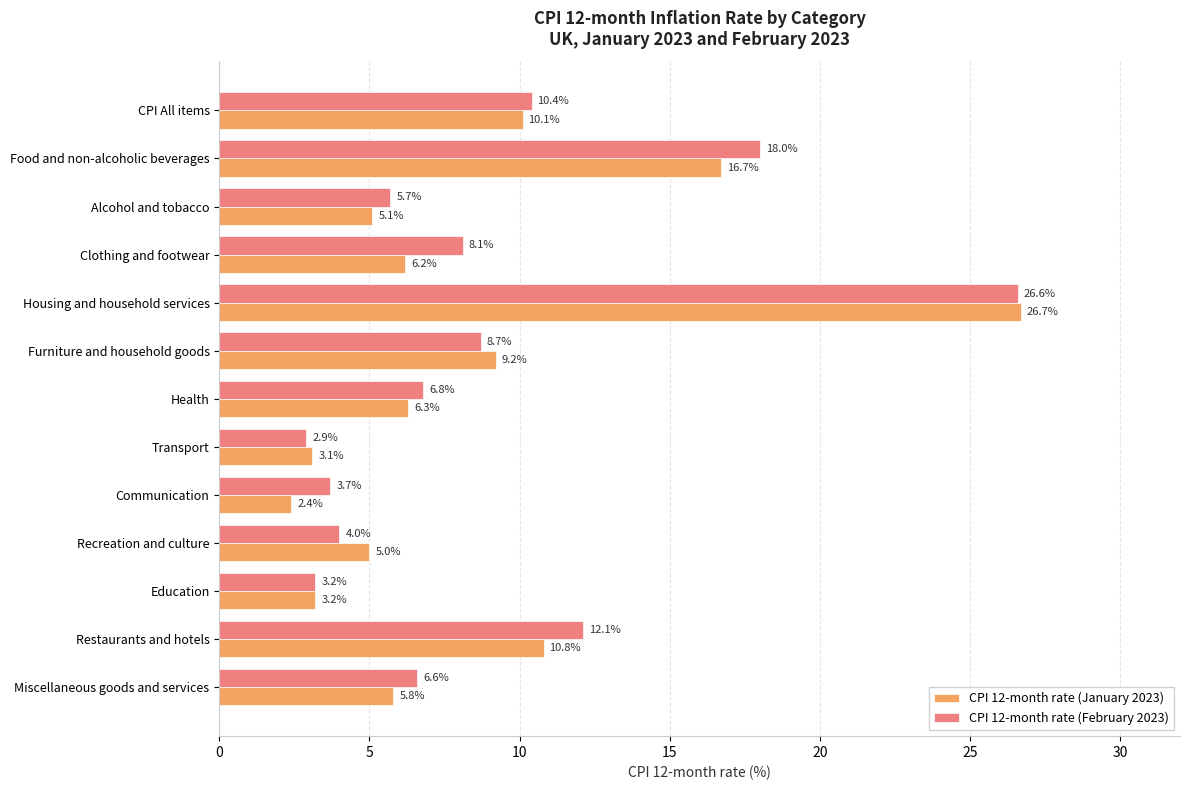

At which category is the sum across all series the highest?

Housing and household services